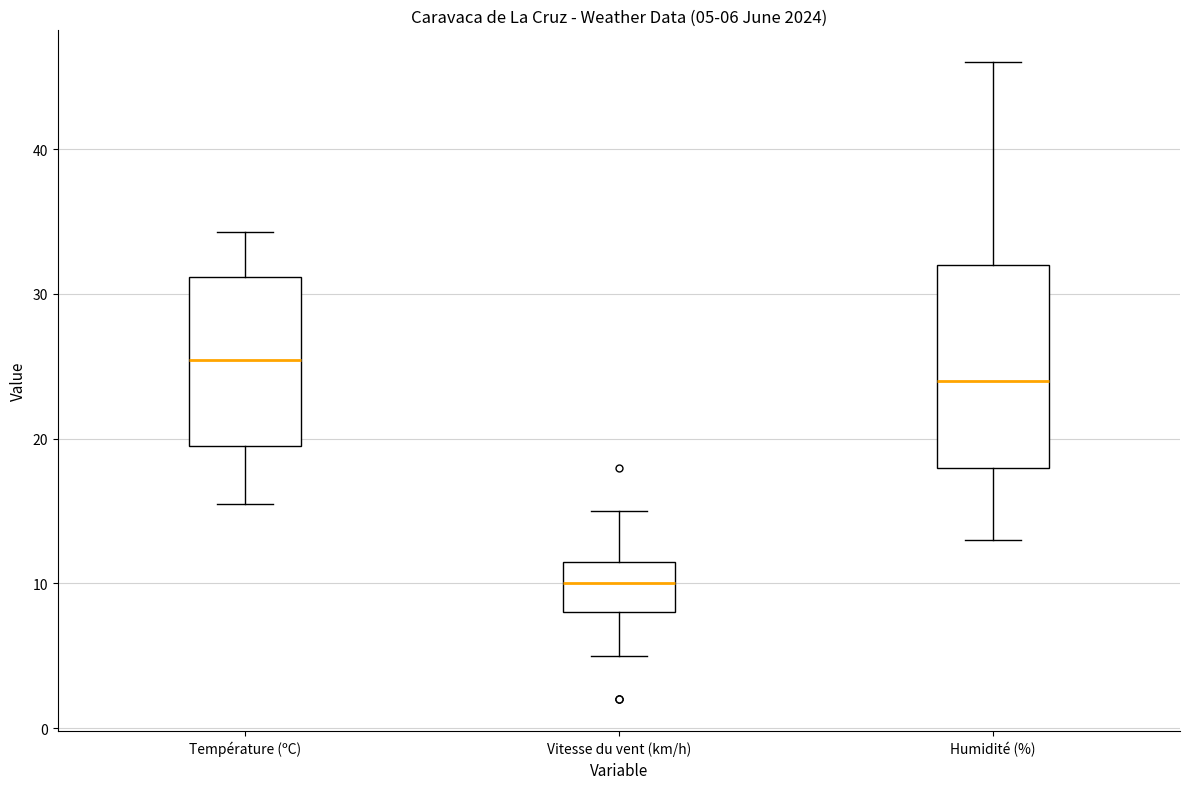

Which box has the highest median line?

Température (ºC)